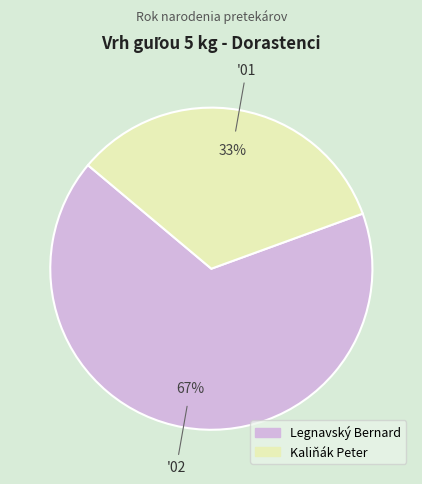

Is it true that Legnavský Bernard is 75% of the pie?

False